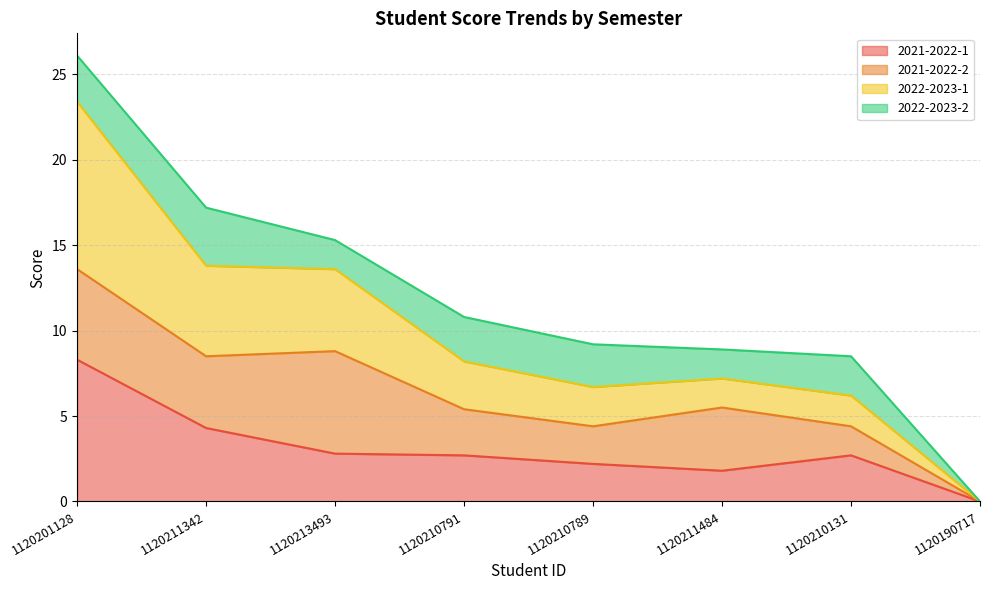

Does the chart display data point markers on the line(s)?

No